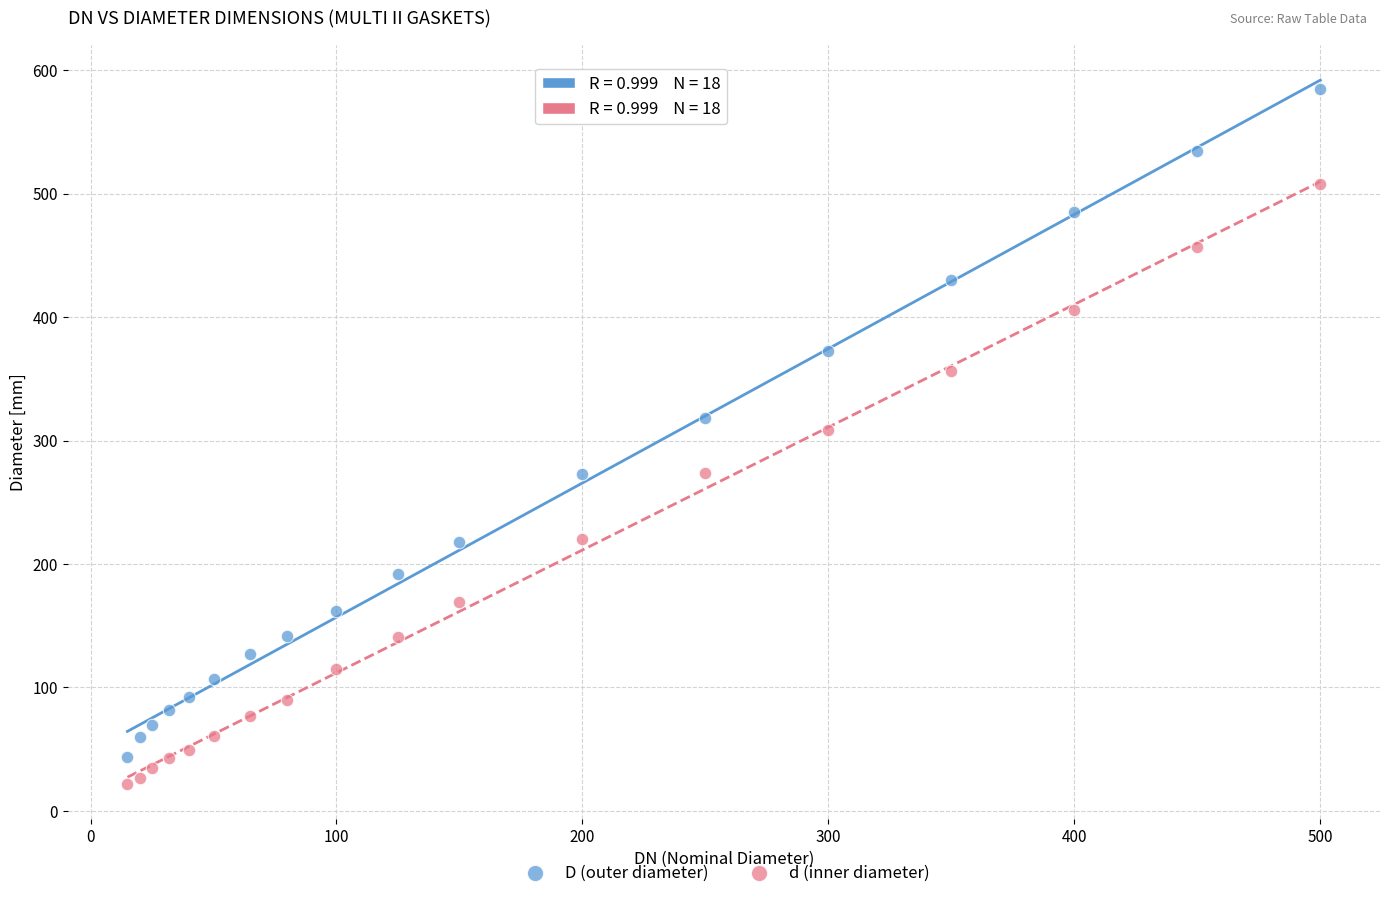

What is the X range (max minus min) for the scatter plot?

485